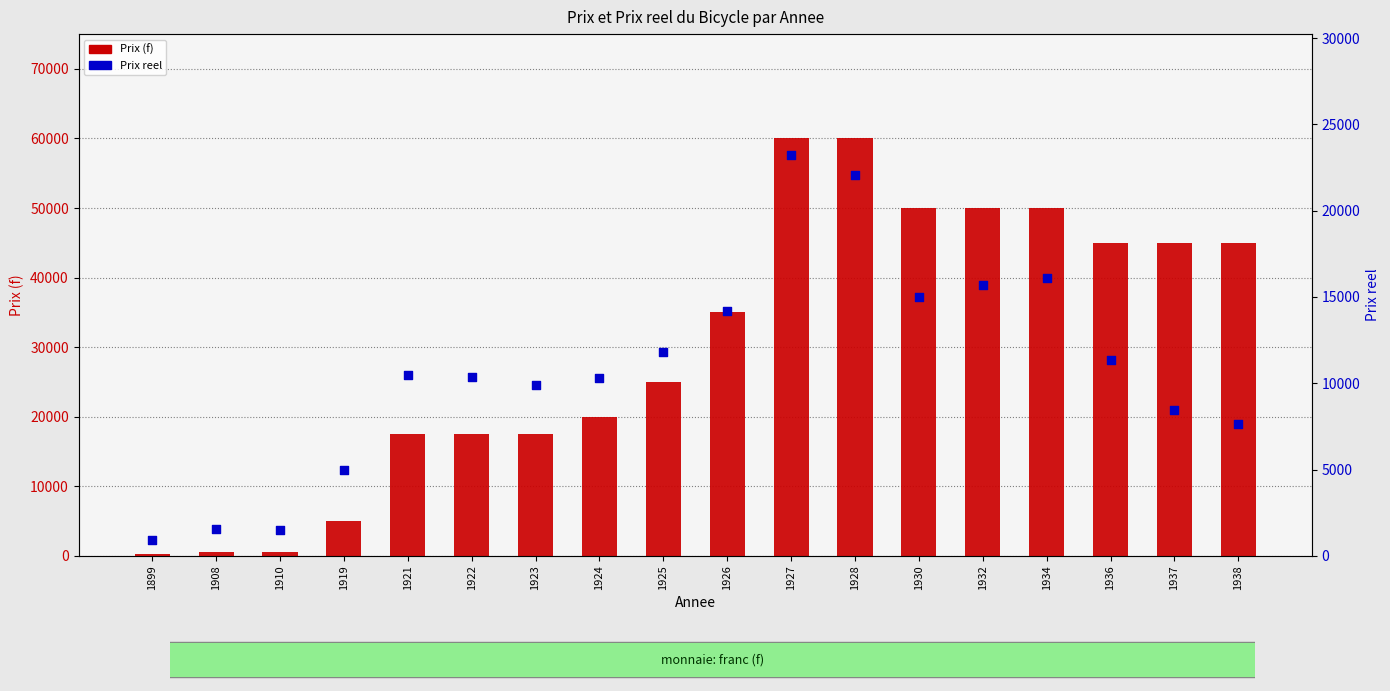

Which series has the largest total across all categories?

Prix (f)